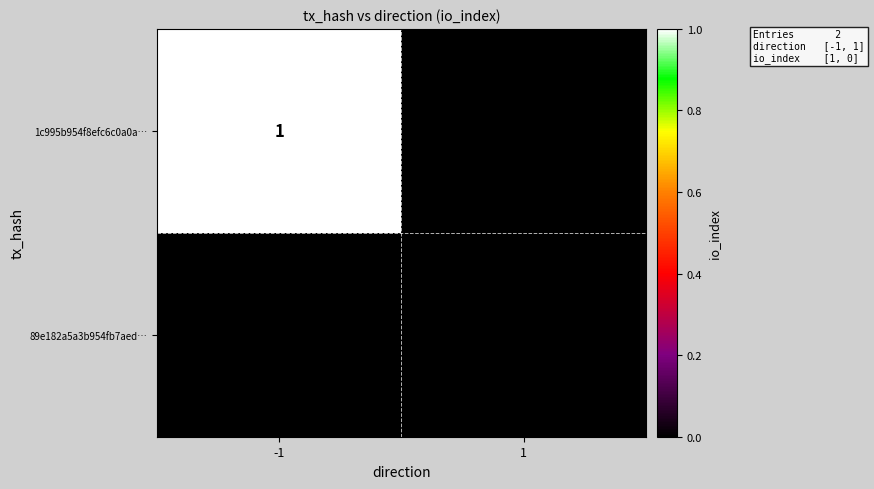

Is the value of 89e182a5a3b954fb7aed… at 1 greater than the value of 1c995b954f8efc6c0a0a… at -1?

No